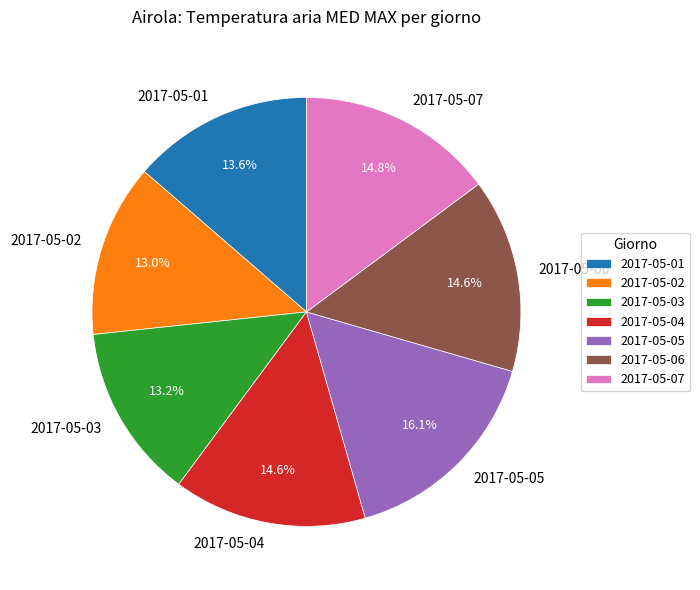

How many slices are in this pie chart?

7